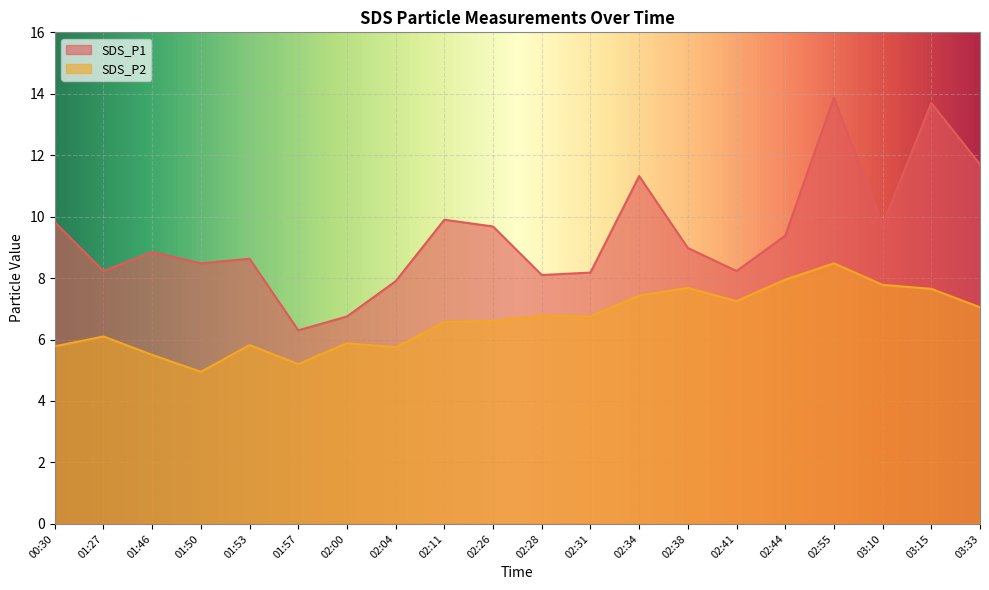

What is the difference between the SDS_P1 values at 02:26 and 02:28?

1.6